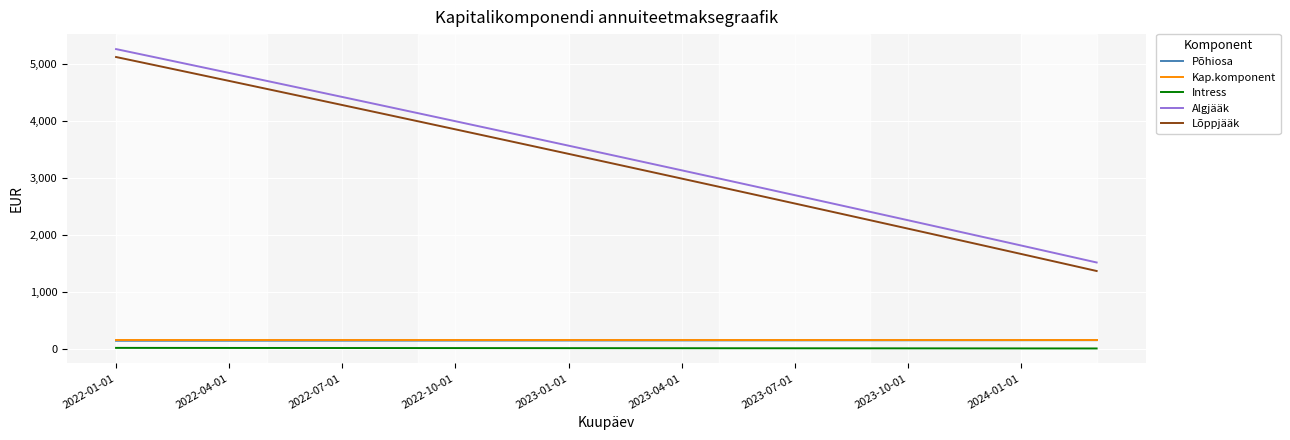

Which series has the widest spread of values?

Lõppjääk